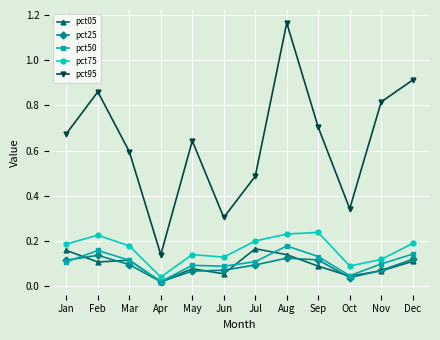

True or false: pct95 and pct25 cross at least once.

False